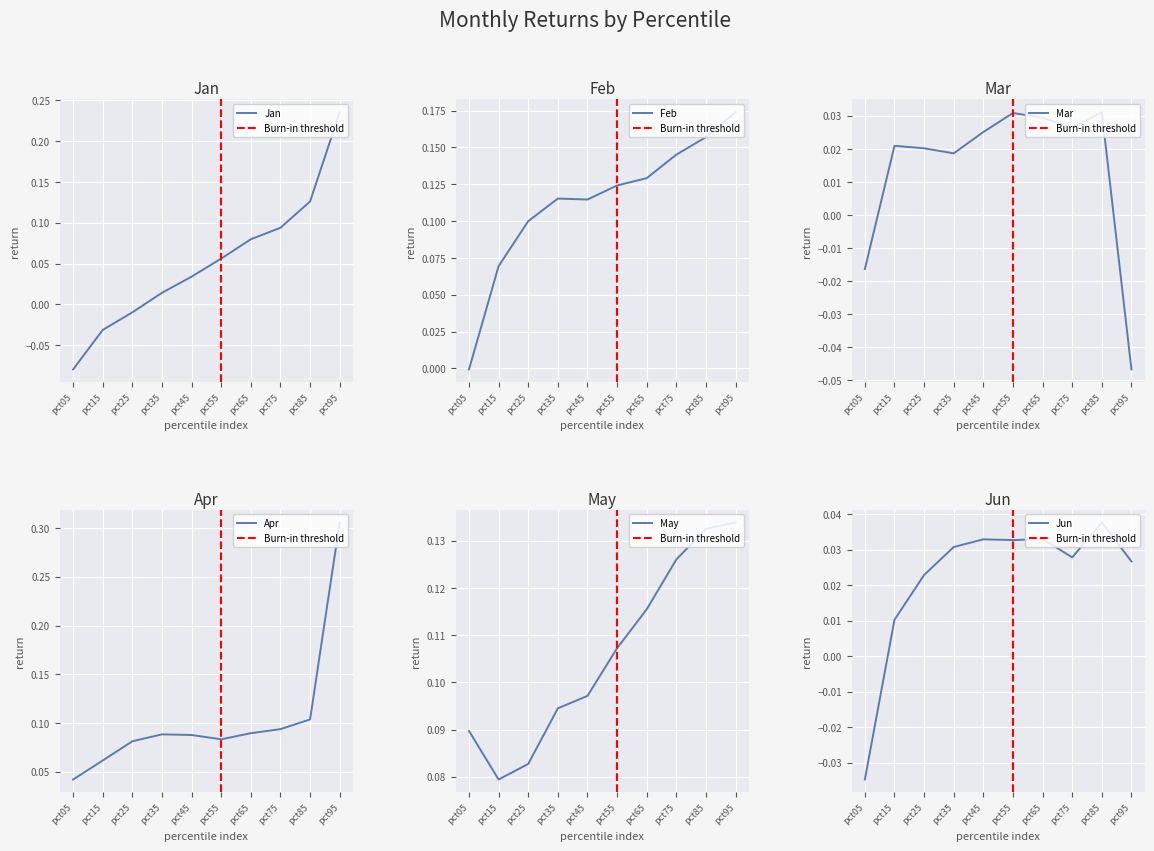

Which series has the largest total across all categories?

Feb